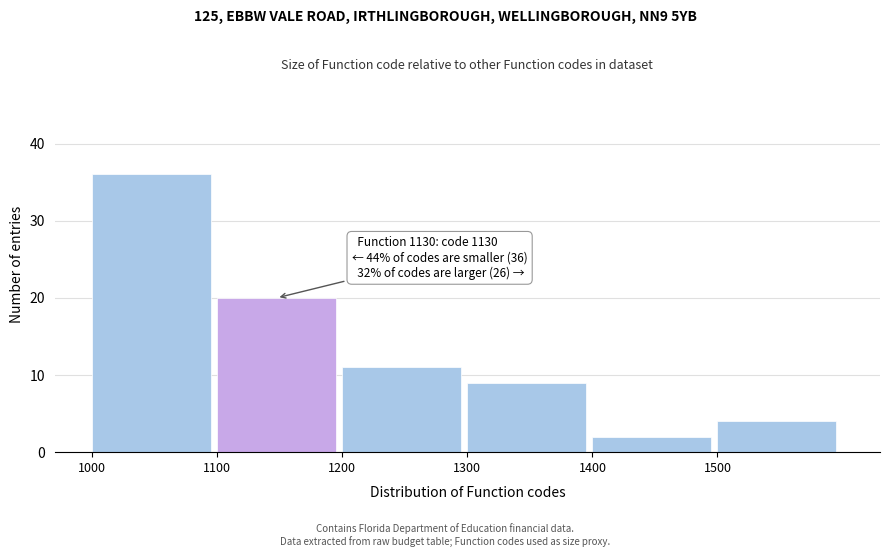

Reading right to left, list all the values displayed in this chart.

1500=4	1400=2	1300=9	1200=11	1100=20	1000=36